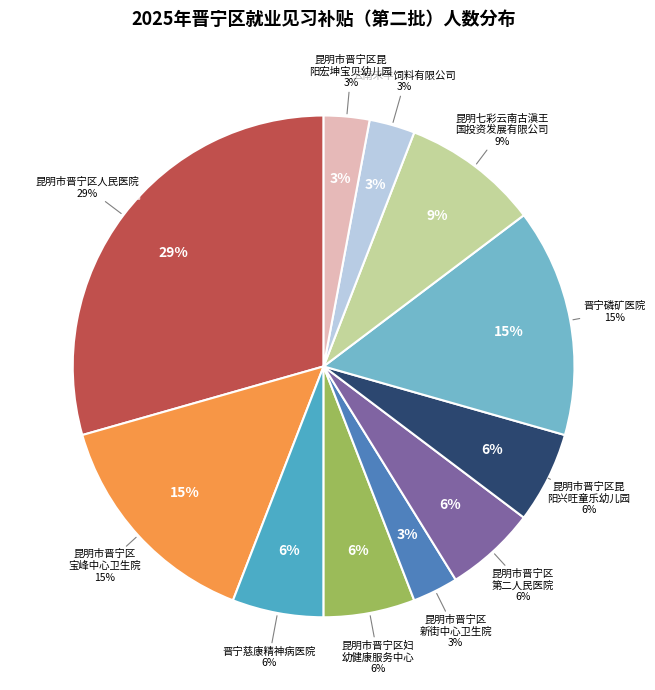

What is the largest slice in the pie chart?

昆明市晋宁区人民医院